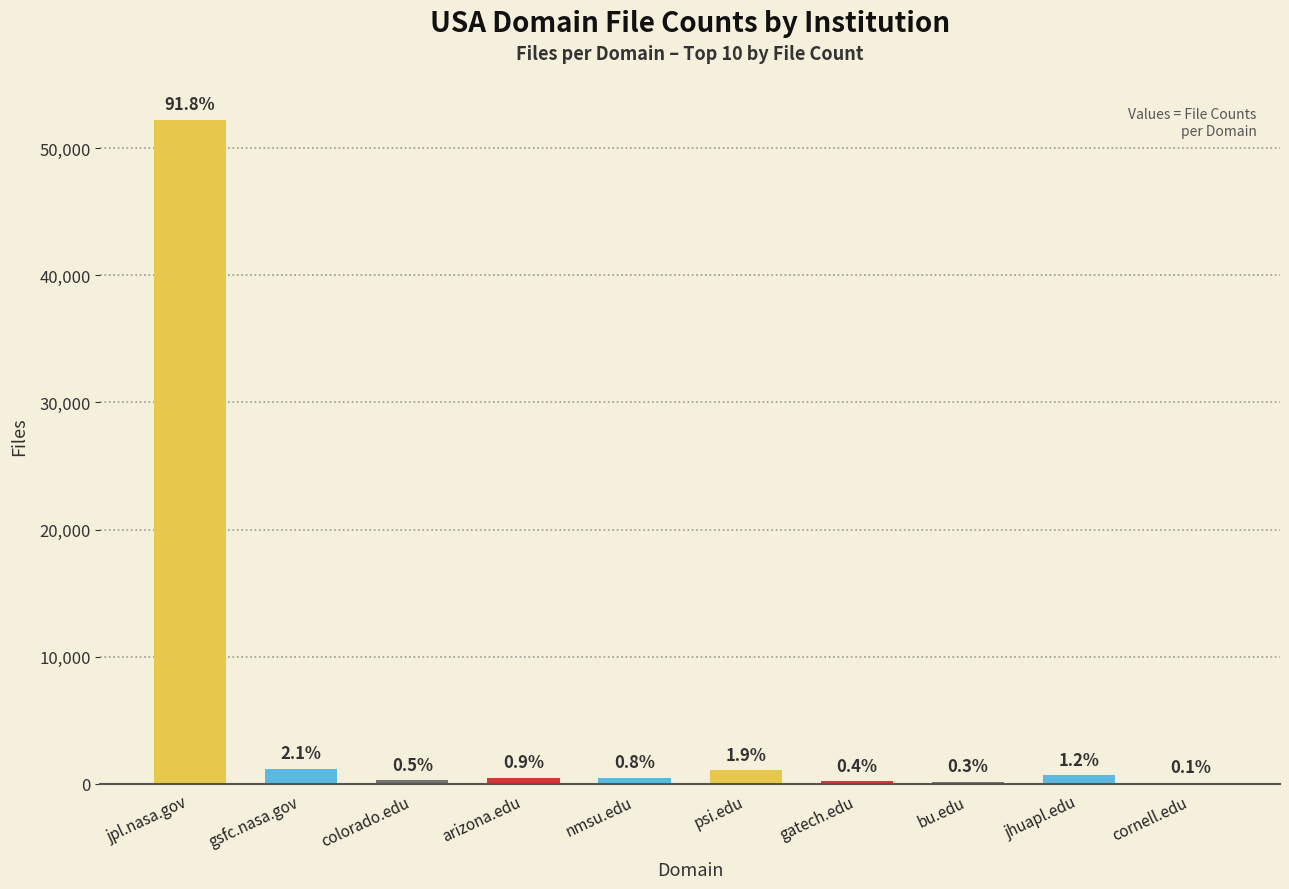

Are the bars horizontal?

No